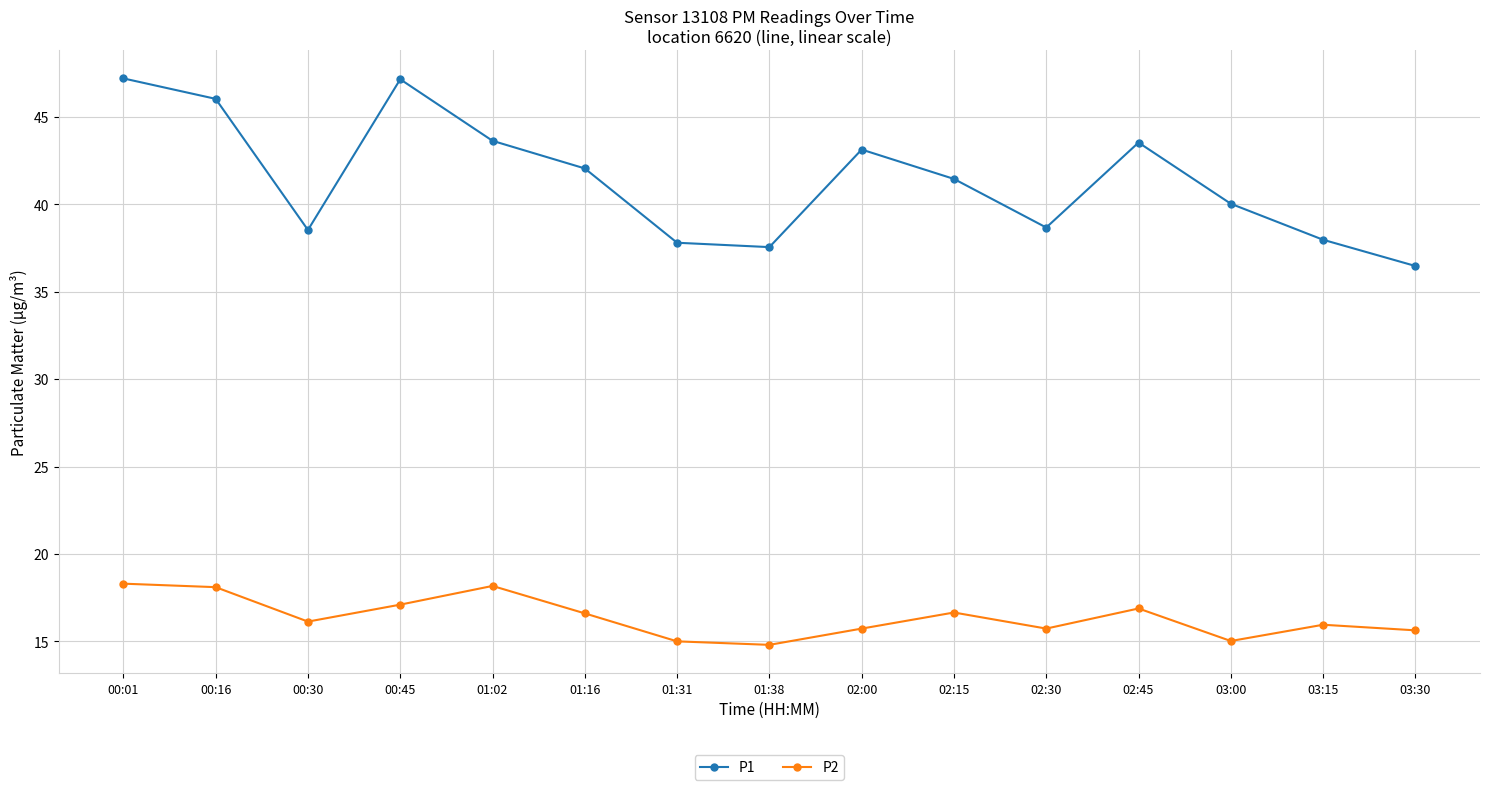

What is the highest value of the P1 series?

47.2